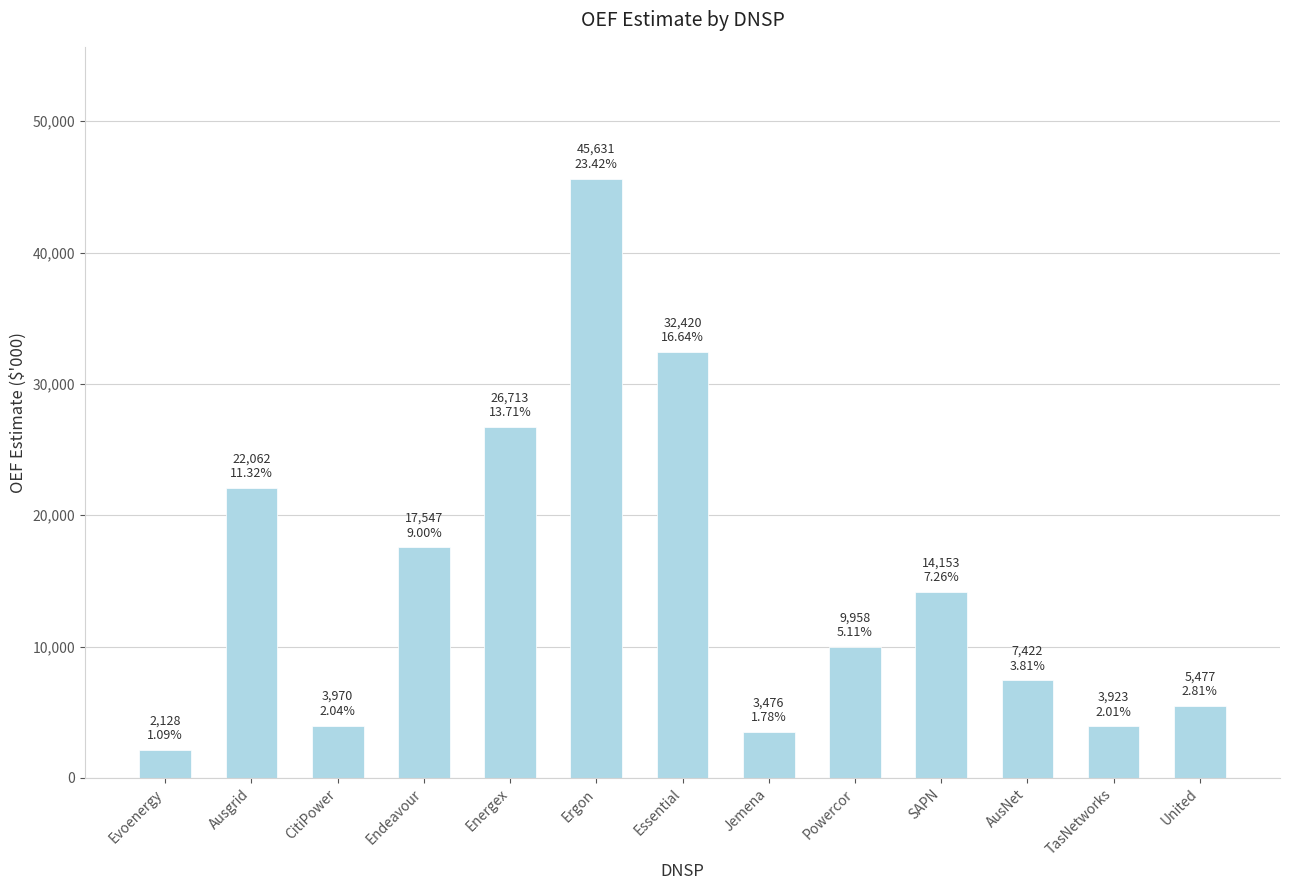

Does the chart contain any negative values?

No